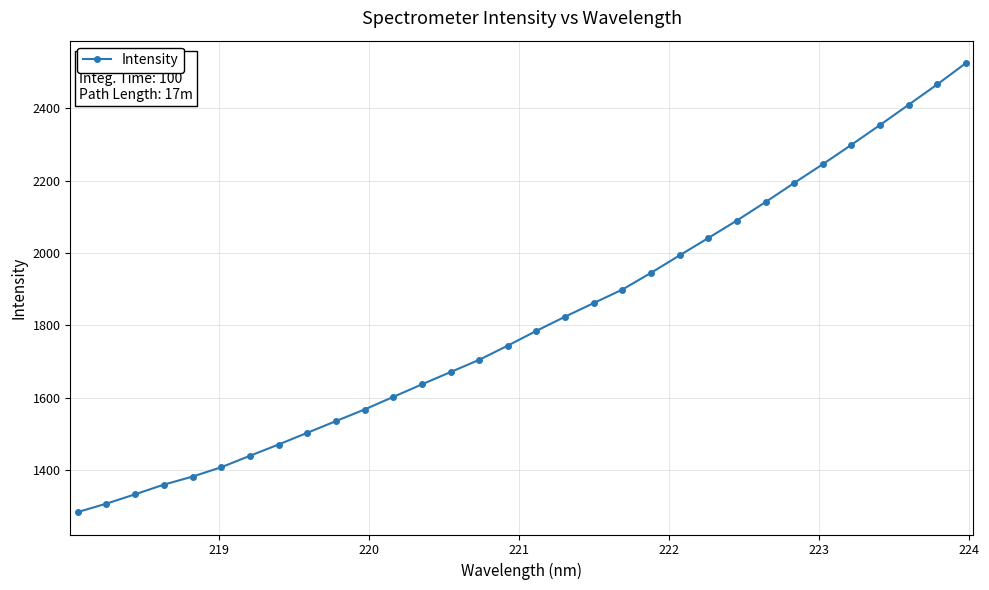

What is the sum of all values?

58030.3